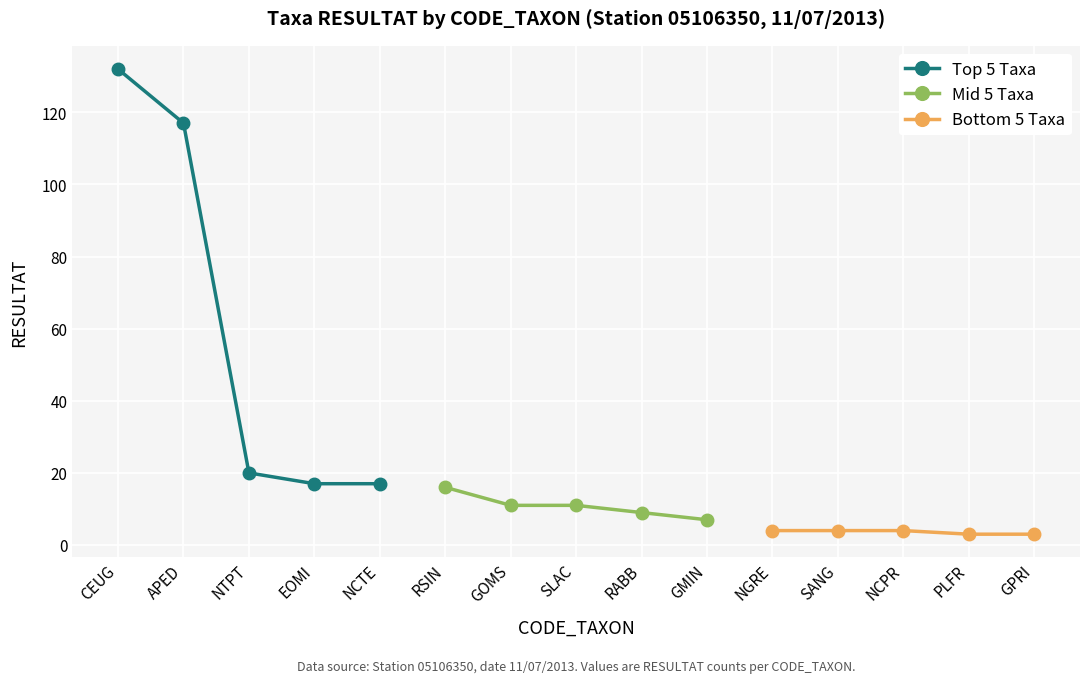

True or false: Mid 5 Taxa has more than 2 interior local peaks.

False